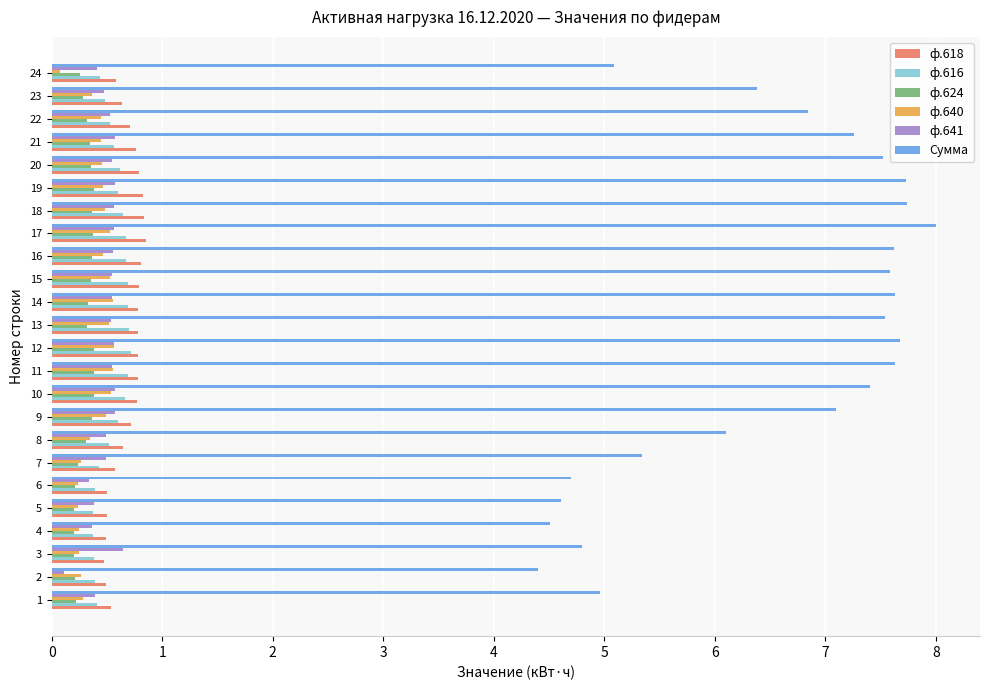

What is the approximate value of ф.624 at 4?

0.2